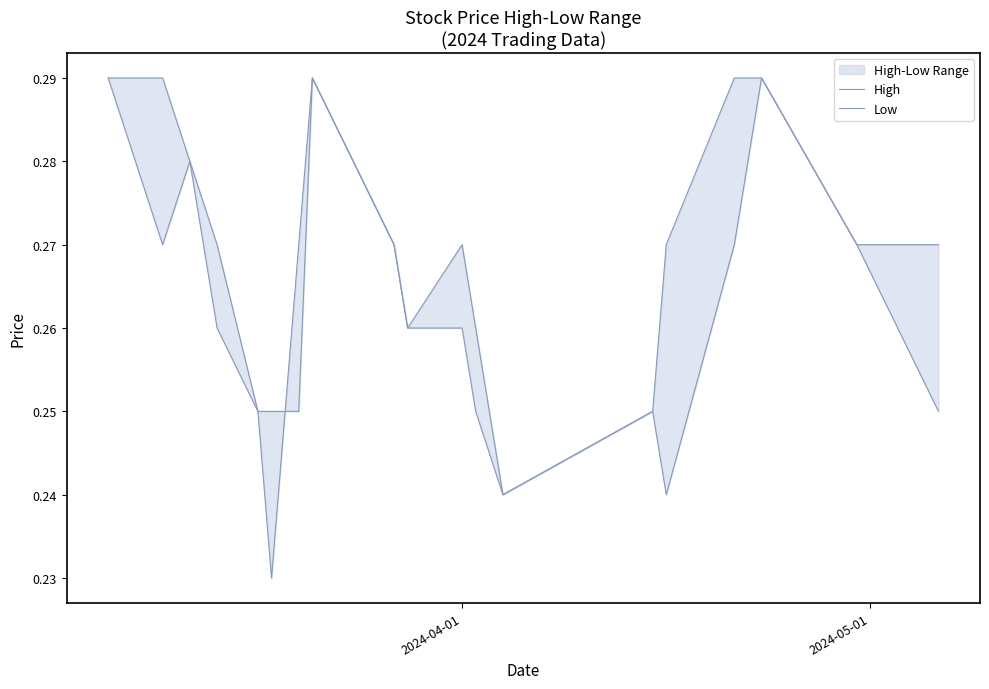

What are all the series names shown in the legend?

High, Low